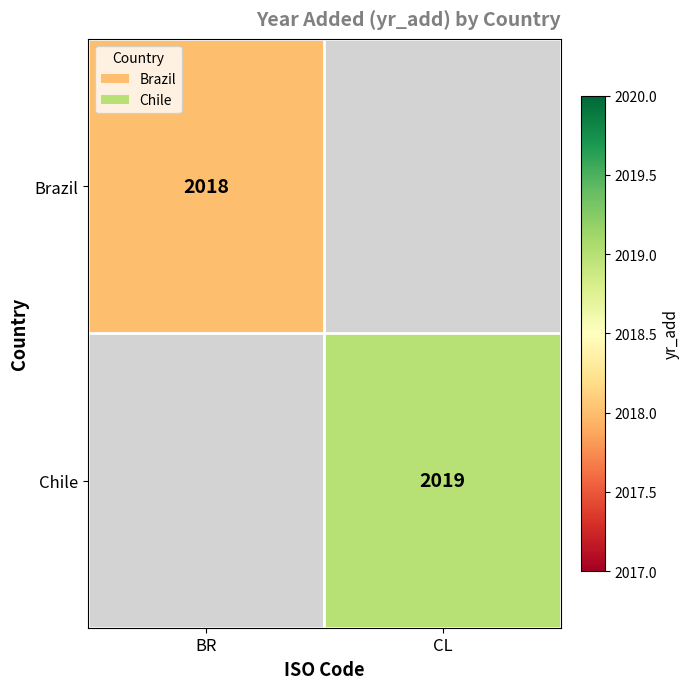

Is it true that Brazil equals 818 at BR?

False